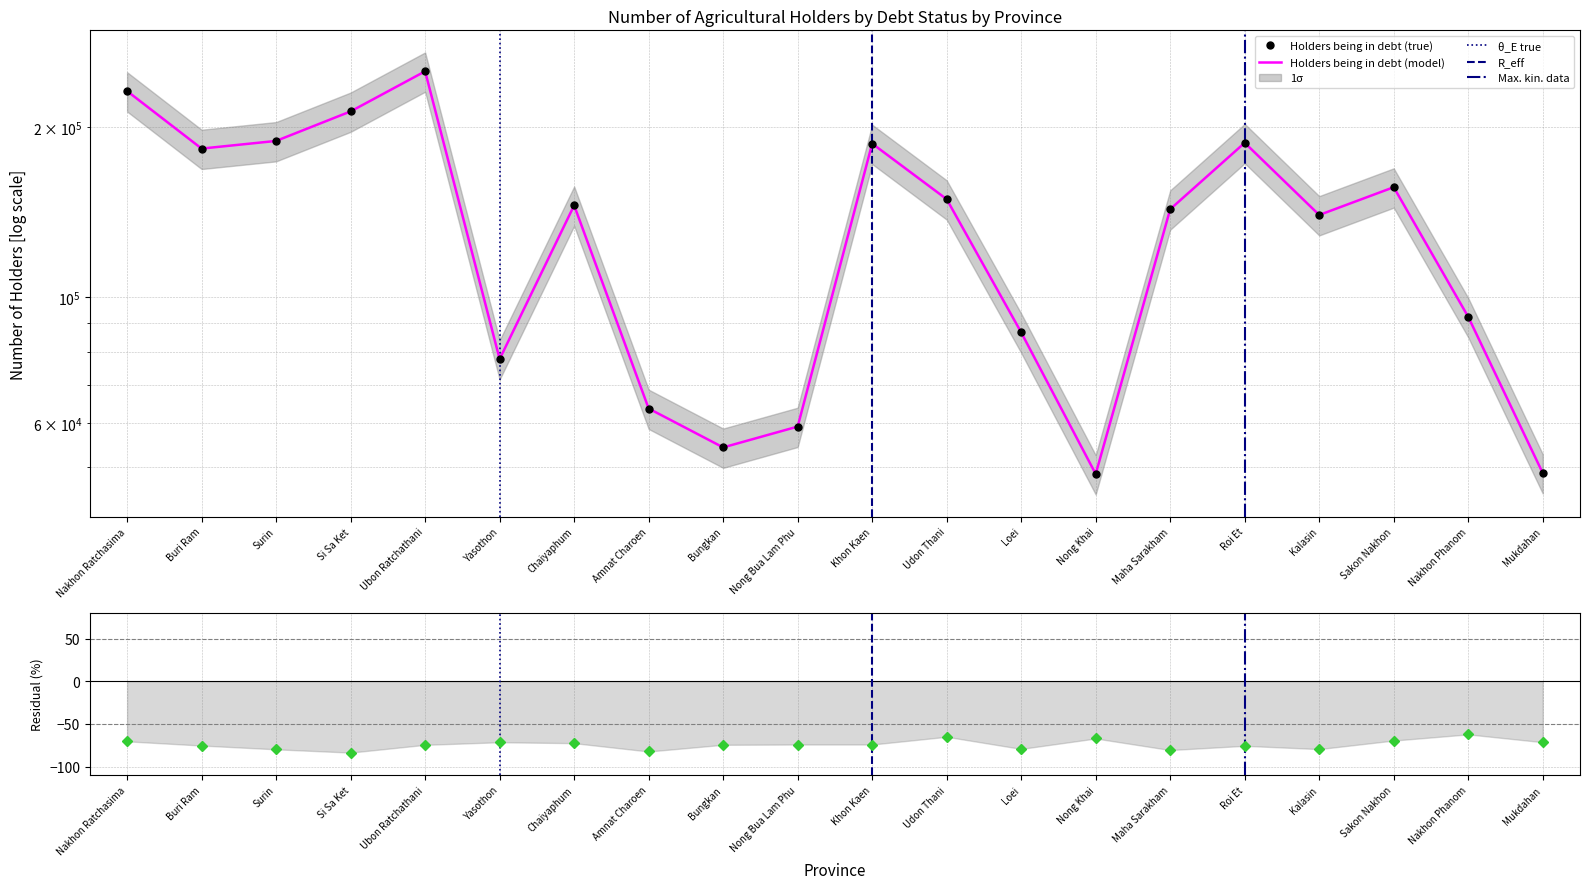

What is the sum of the values at Nakhon Phanom and Yasothon?

170179